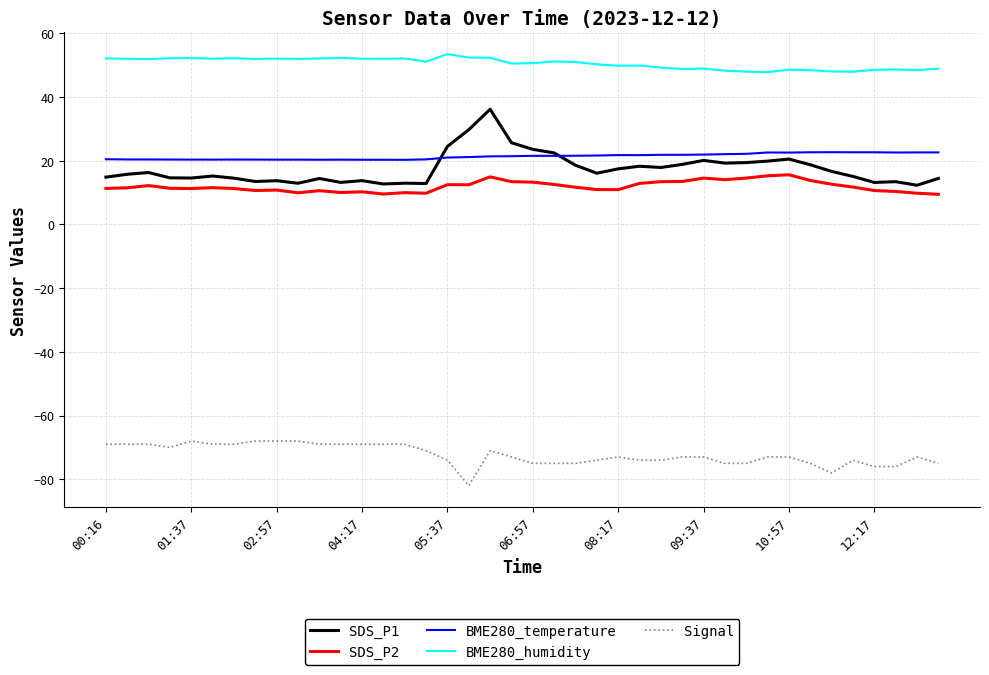

What is the maximum value shown in the chart?

53.5